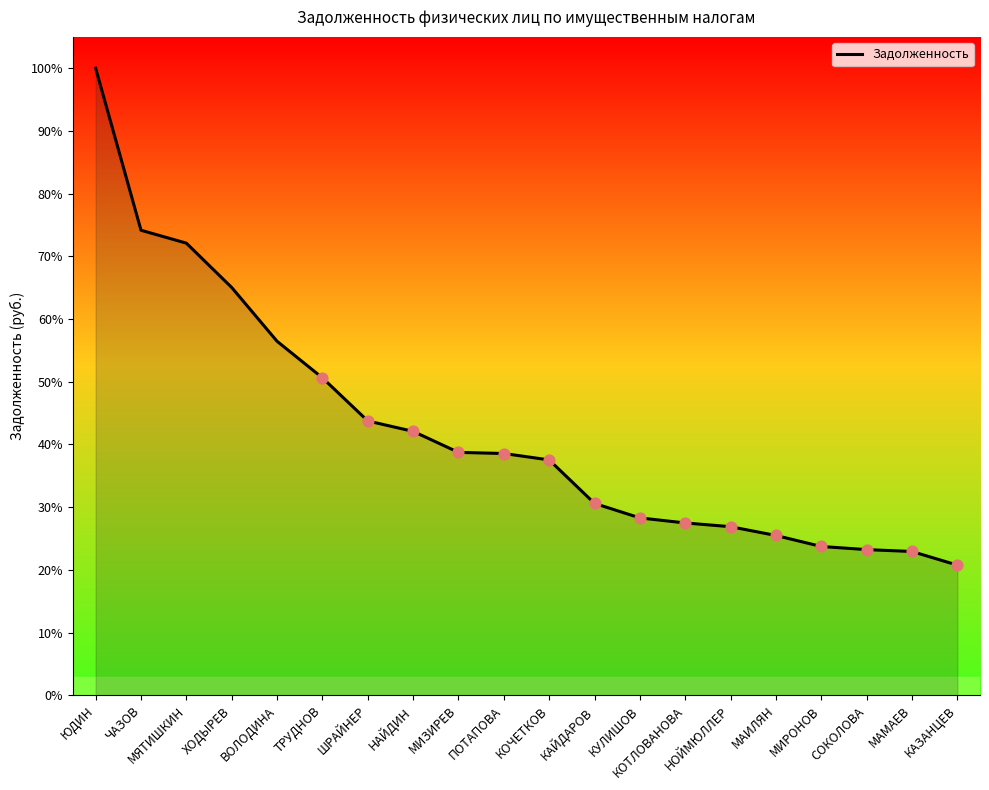

What is the ratio of the value at ШРАЙНЕР to the value at КАЙДАРОВ?

1.4